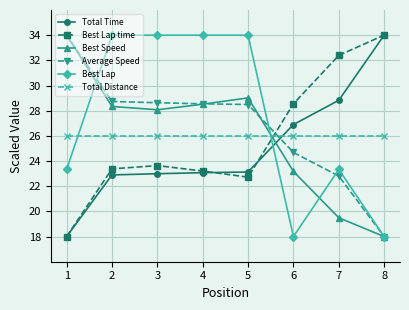

Reading right to left, extract all data points from this chart.

Total Time: 8=34.0	7=28.8	6=26.9	5=23.1	4=23.1	3=23.0	2=22.9	1=18.0
Best Lap time: 8=34.0	7=32.4	6=28.5	5=22.7	4=23.2	3=23.6	2=23.4	1=18.0
Best Speed: 8=18.0	7=19.5	6=23.2	5=29.0	4=28.5	3=28.1	2=28.3	1=34.0
Average Speed: 8=18.0	7=22.8	6=24.7	5=28.5	4=28.5	3=28.6	2=28.7	1=34.0
Best Lap: 8=18.0	7=23.3	6=18.0	5=34.0	4=34.0	3=34.0	2=34.0	1=23.3
Total Distance: 8=26.0	7=26.0	6=26.0	5=26.0	4=26.0	3=26.0	2=26.0	1=26.0